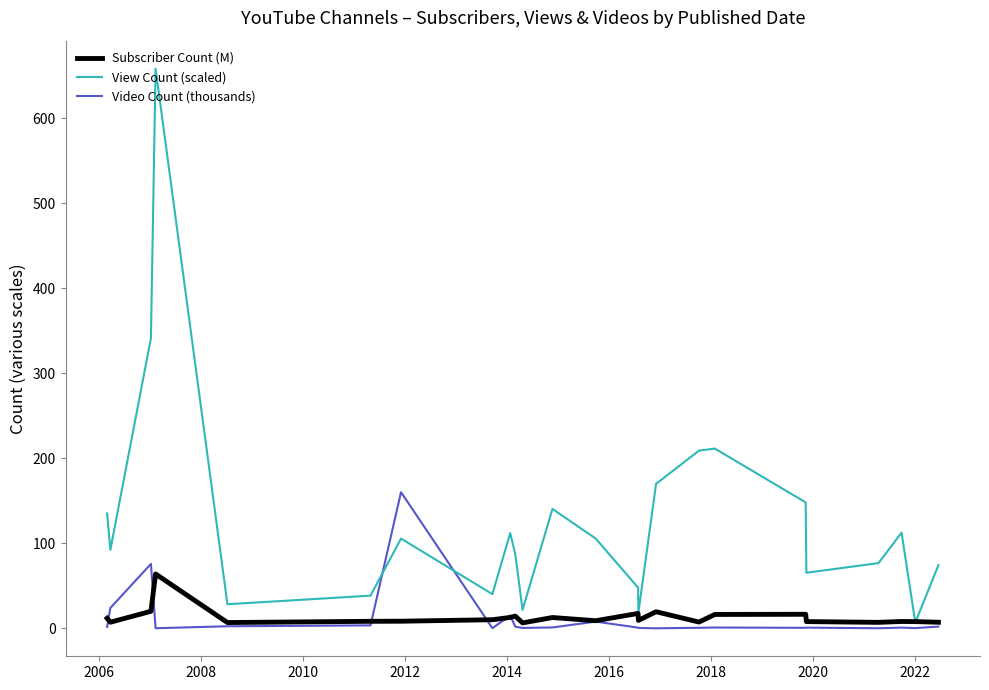

Which series has the largest total across all categories?

View Count (scaled)